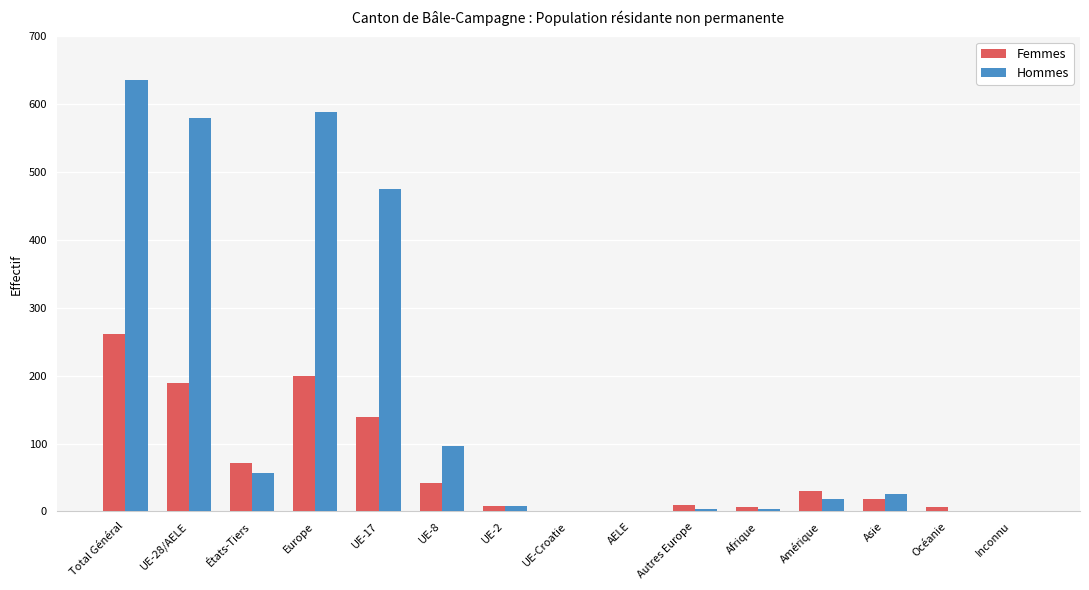

Are the bars grouped side by side (vs. stacked)?

Yes